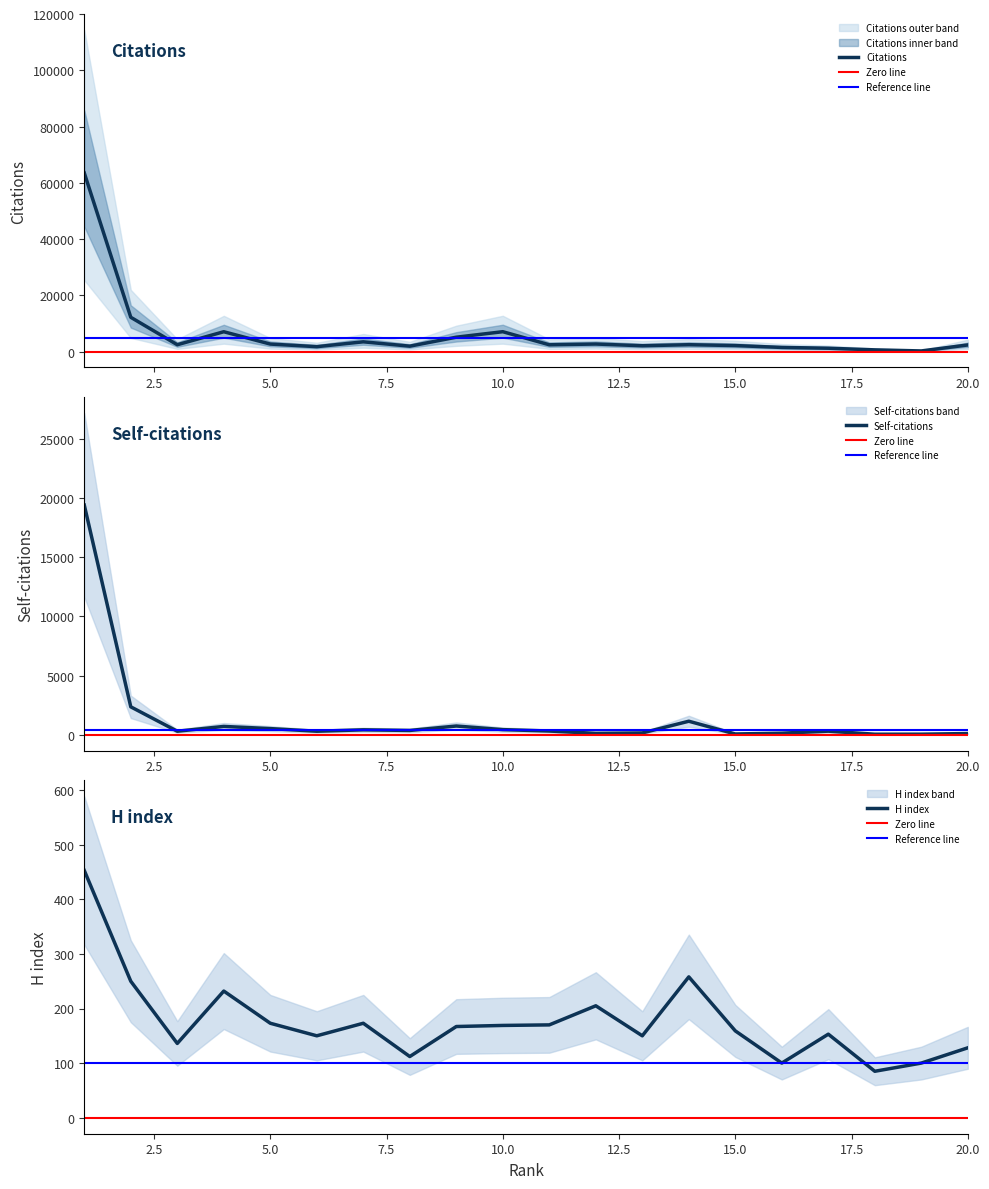

How many lines are shown in the chart?

3